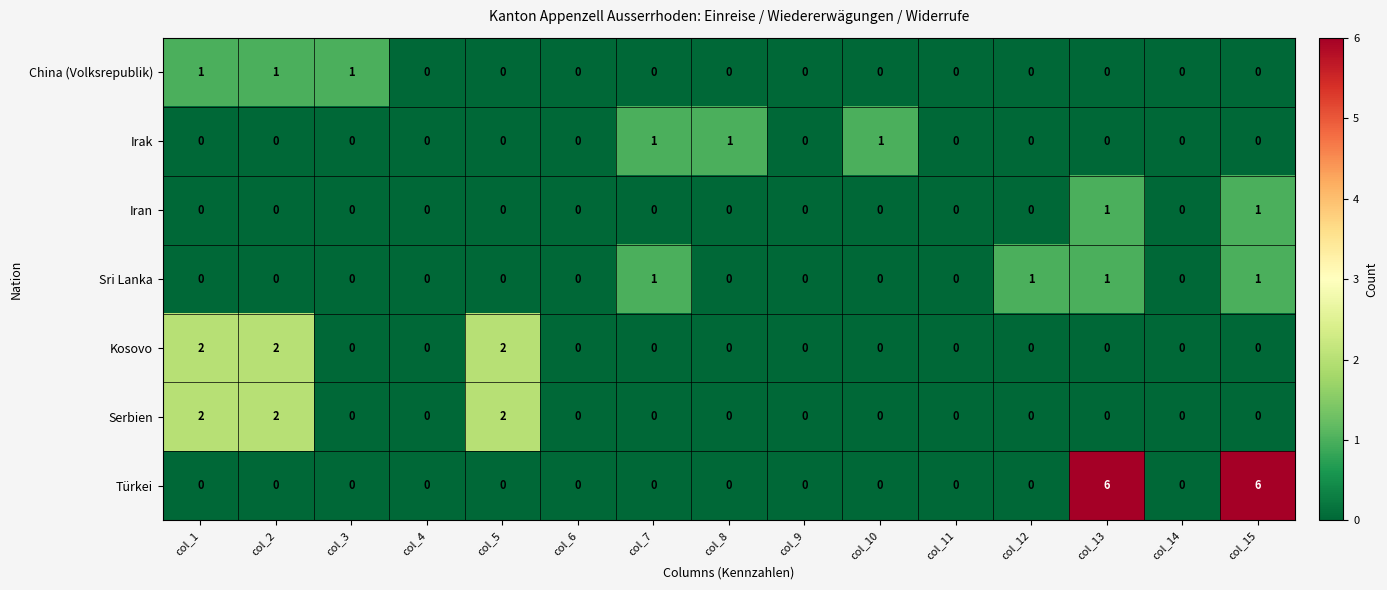

What is the maximum value shown in the chart?

6